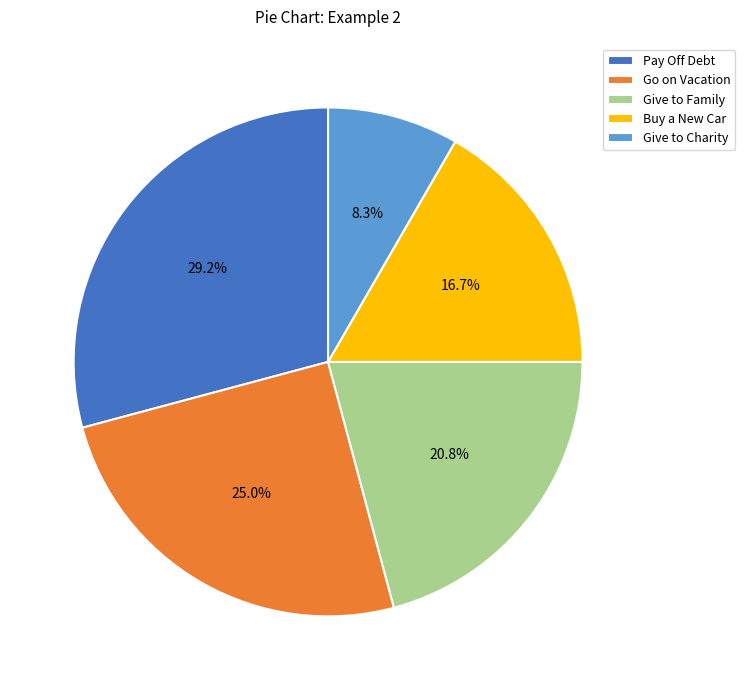

To the nearest percent, what percentage of the pie is Buy a New Car?

17%